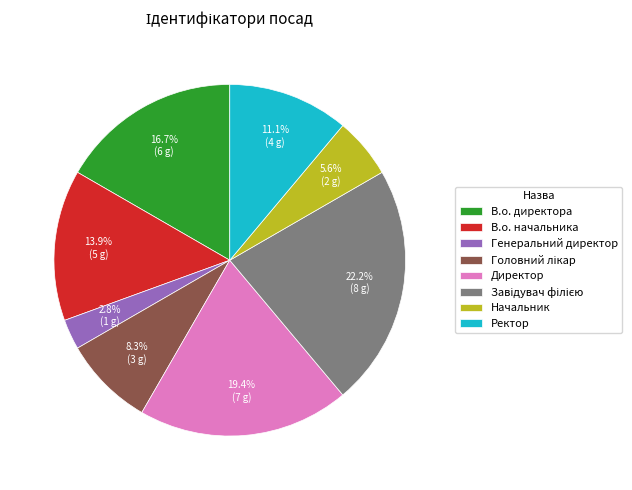

What is the ratio of the value at В.о. директора to the value at Начальник?

3.0